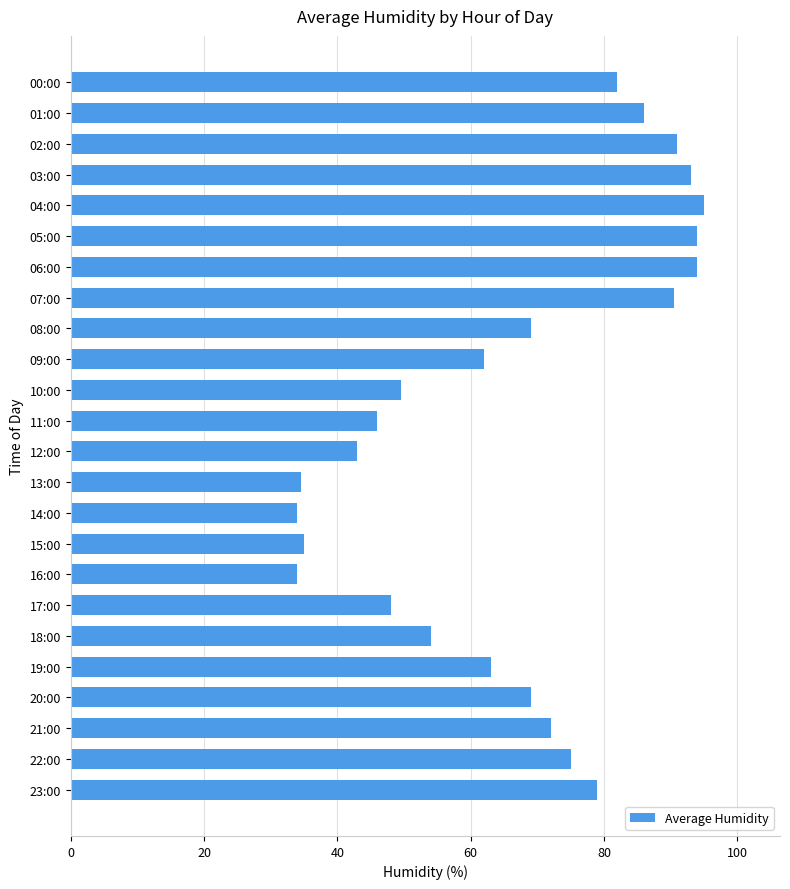

How many bars are there in total?

24